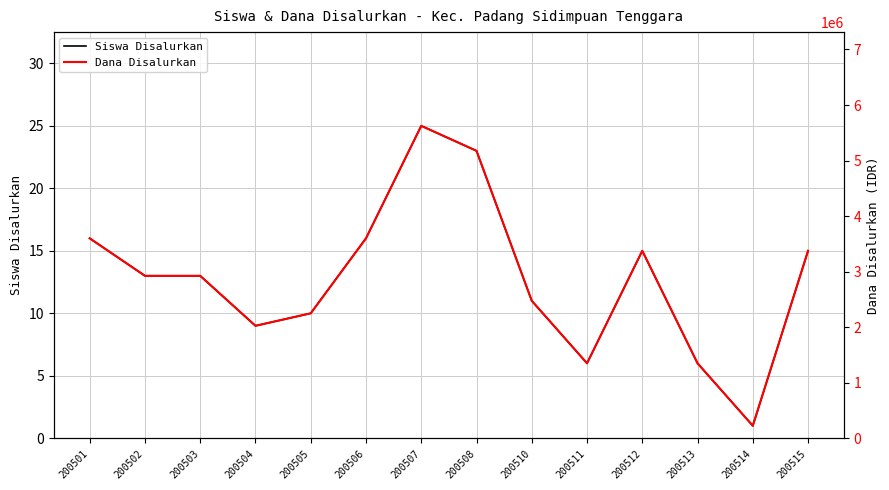

True or false: Siswa Disalurkan and Dana Disalurkan intersect in this chart.

False